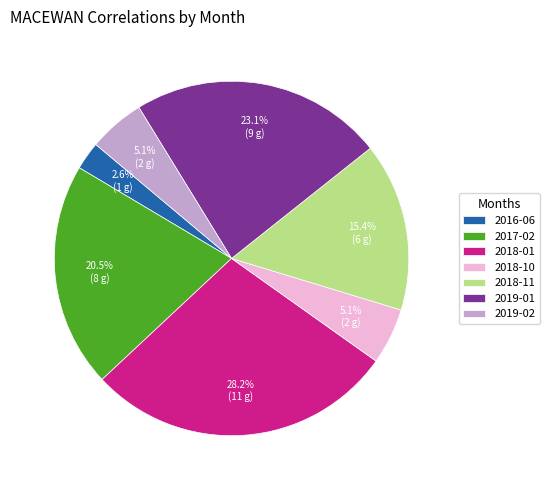

To the nearest percent, what is the difference between the 2018-11 and 2018-10 slice percentages?

10%